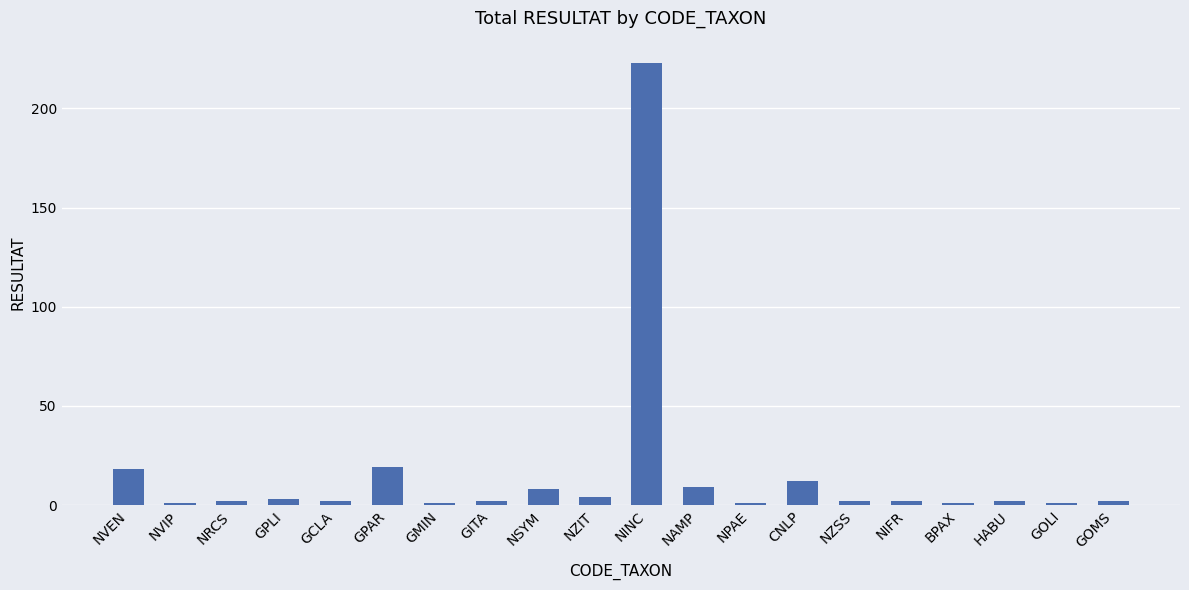

Which has a higher value, GOMS or NVEN?

NVEN